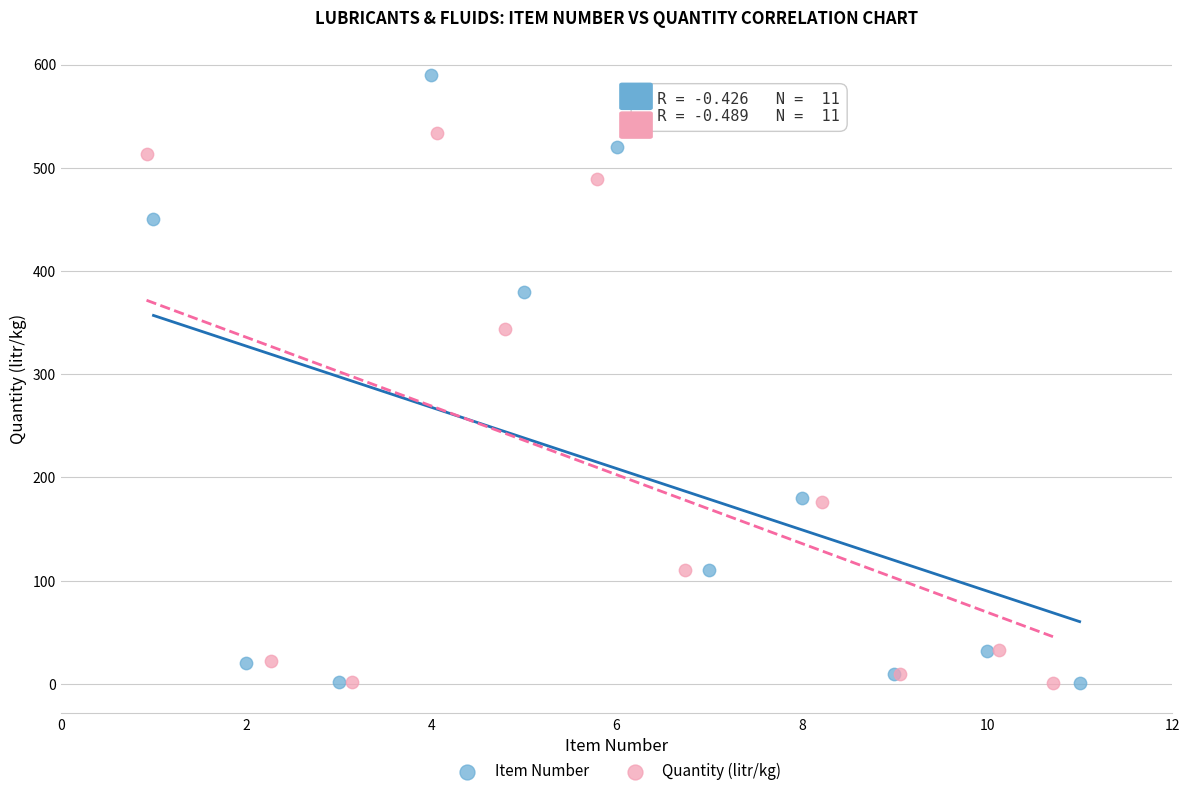

What are all the series names shown in the legend?

Item Number, Quantity (litr/kg)